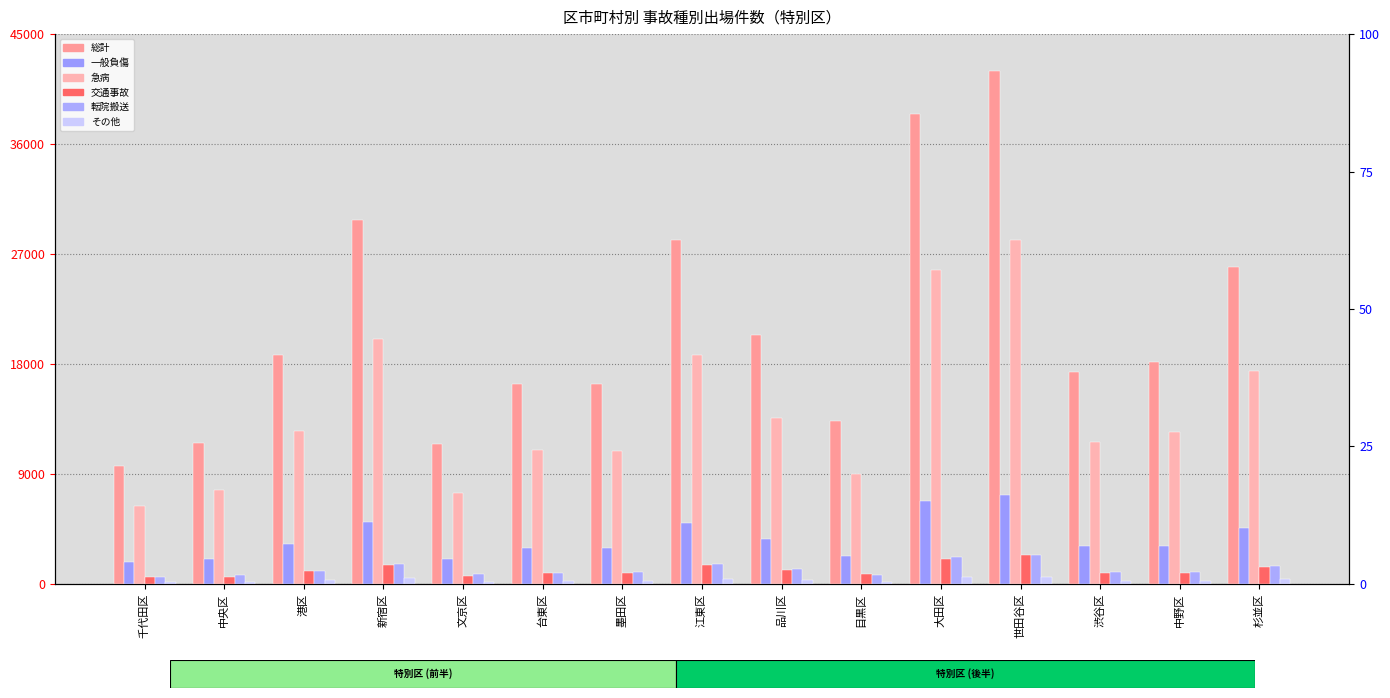

Reading left to right, transcribe all the data shown in this chart.

総計: 千代田区=9657	中央区=11560	港区=18748	新宿区=29765	文京区=11425	台東区=16340	墨田区=16375	江東区=28163	品川区=20339	目黒区=13367	大田区=38446	世田谷区=41962	渋谷区=17328	中野区=18116	杉並区=25904
一般負傷: 千代田区=1774	中央区=2046	港区=3242	新宿区=5063	文京区=2034	台東区=2906	墨田区=2930	江東区=4970	品川区=3636	目黒区=2278	大田区=6767	世田谷区=7273	渋谷区=3067	中野区=3105	杉並区=4560
急病: 千代田区=6364	中央区=7699	港区=12539	新宿区=20075	文京区=7464	台東区=10978	墨田区=10880	江東区=18762	品川区=13544	目黒区=8981	大田区=25655	世田谷区=28115	渋谷区=11606	中野区=12386	杉並区=17384
交通事故: 千代田区=531	中央区=576	港区=1033	新宿区=1514	文京区=637	台東区=867	墨田区=880	江東区=1518	品川区=1092	目黒区=762	大田区=2003	世田谷区=2316	渋谷区=922	中野区=885	杉並区=1348
転院搬送: 千代田区=583	中央区=711	港区=1030	新宿区=1656	文京区=776	台東区=862	墨田区=940	江東区=1610	品川区=1176	目黒区=738	大田区=2226	世田谷区=2371	渋谷区=925	中野区=942	杉並区=1431
その他: 千代田区=134	中央区=162	港区=274	新宿区=462	文京区=168	台東区=229	墨田区=222	江東区=398	品川区=288	目黒区=186	大田区=563	世田谷区=554	渋谷区=258	中野区=263	杉並区=358